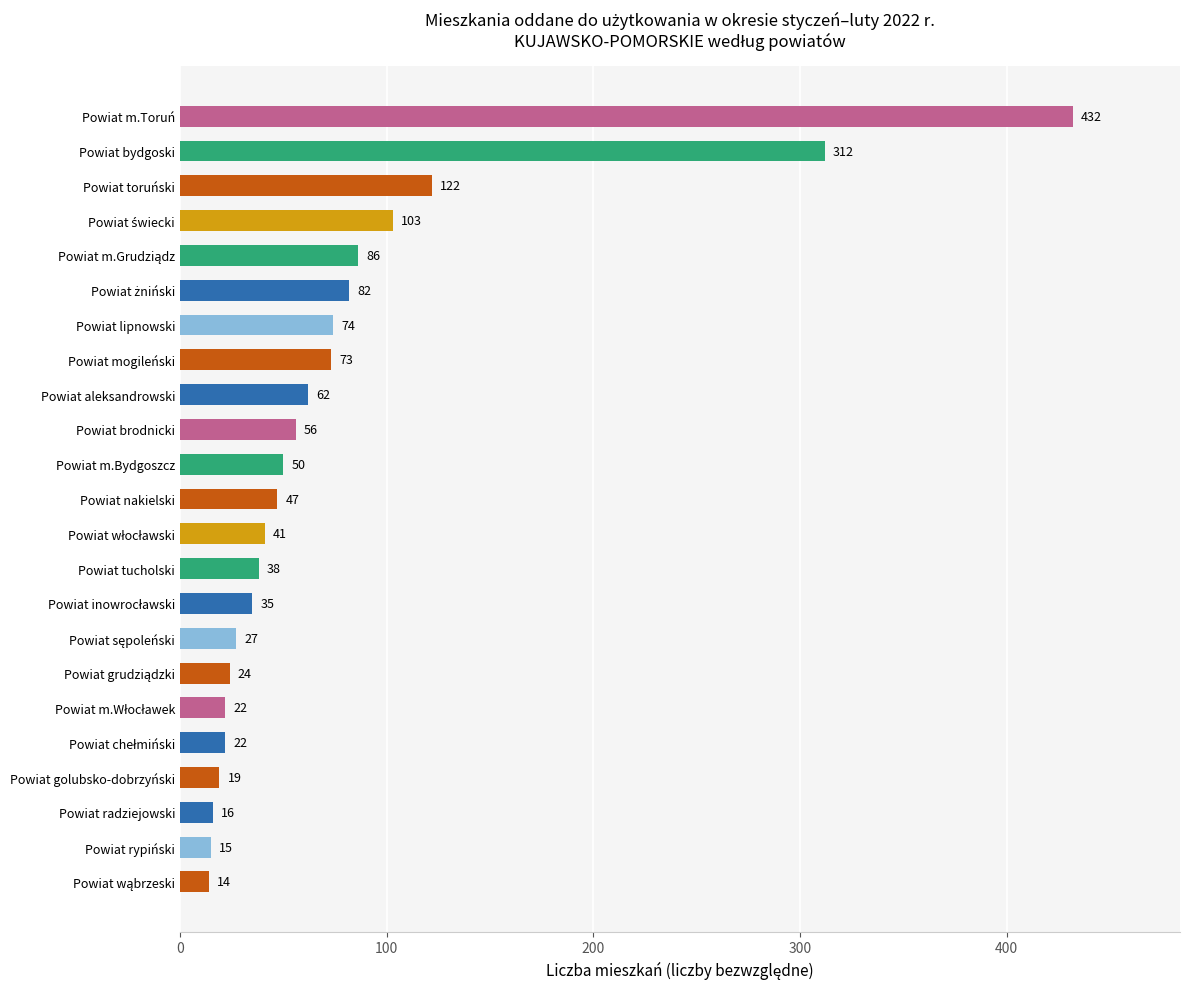

Which has a higher value, Powiat mogileński or Powiat golubsko-dobrzyński?

Powiat mogileński